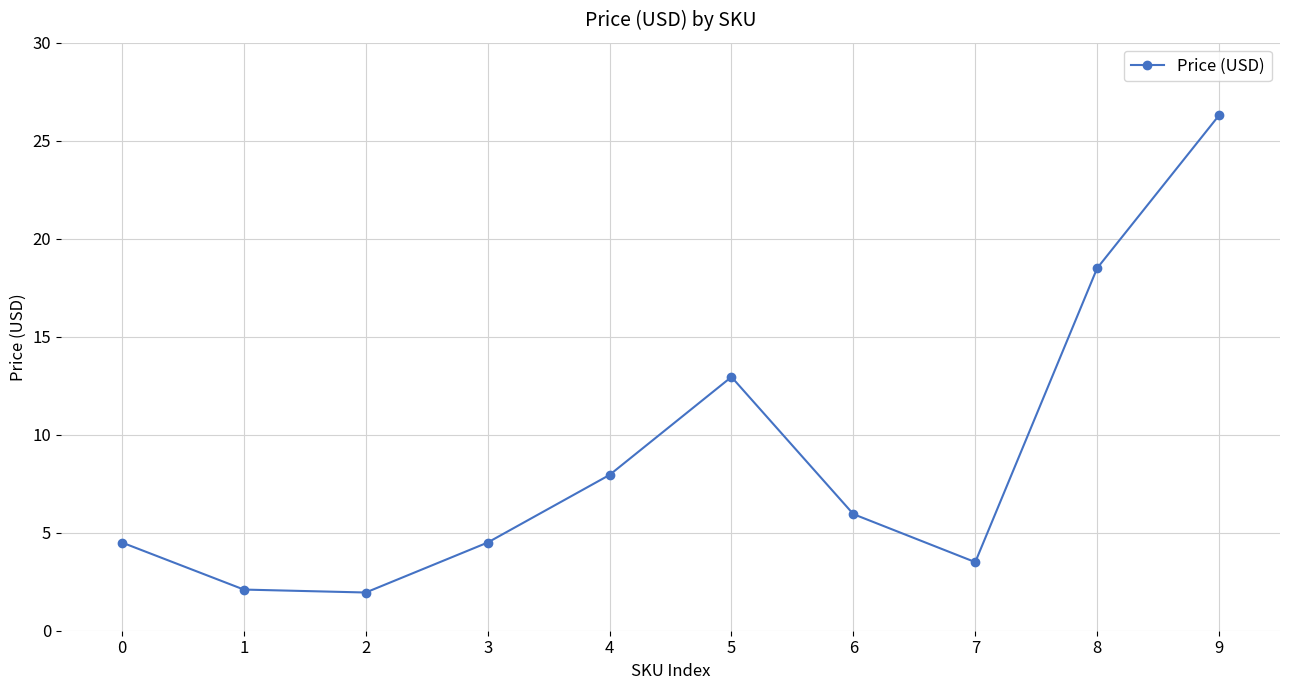

What is the greatest value displayed?

26.3